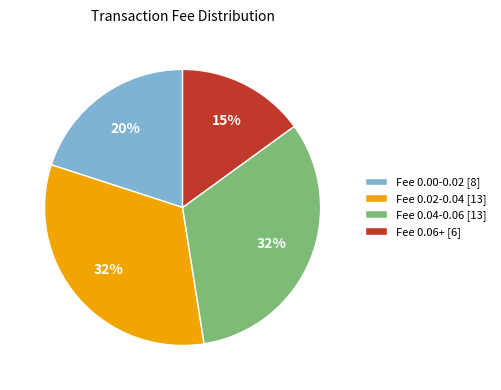

Approximately how many times larger is the value at Fee 0.04-0.06 [13] compared to Fee 0.02-0.04 [13]?

1.0